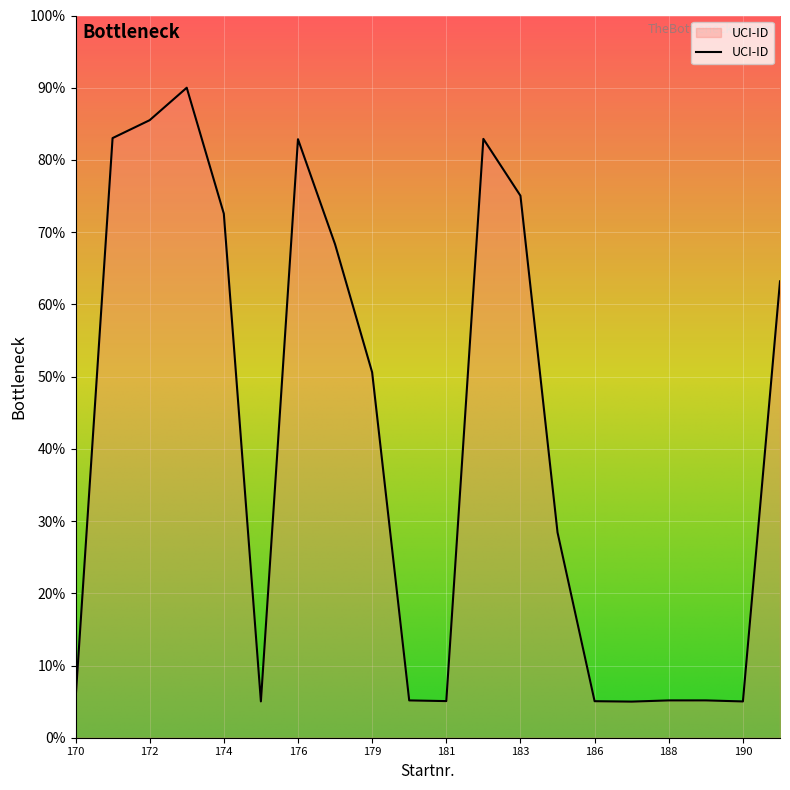

What is the difference between the maximum and minimum values?

85.0